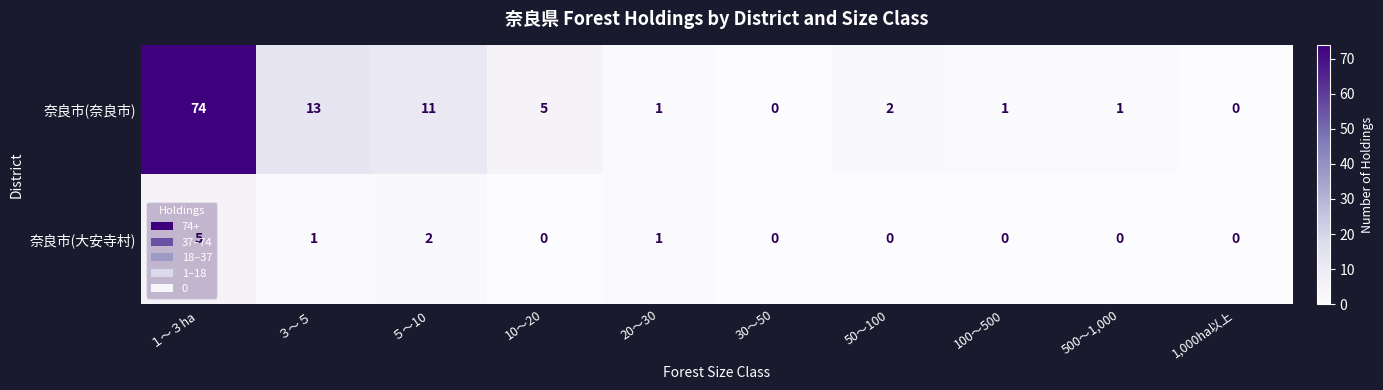

At how many categories does at least one series exceed 53?

1